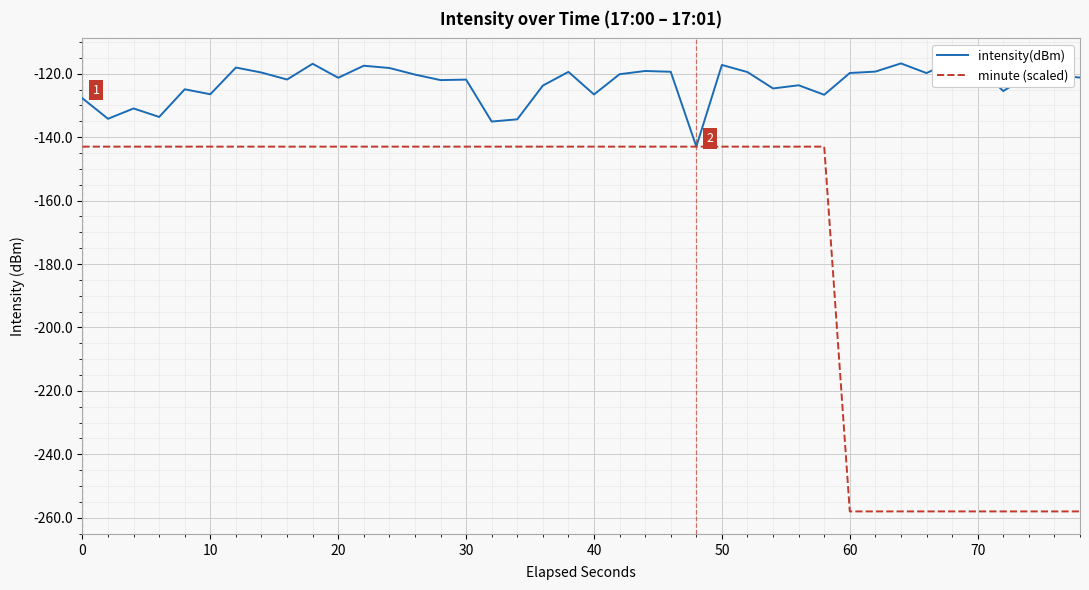

What is the average value of the minute (scaled) series?

-172